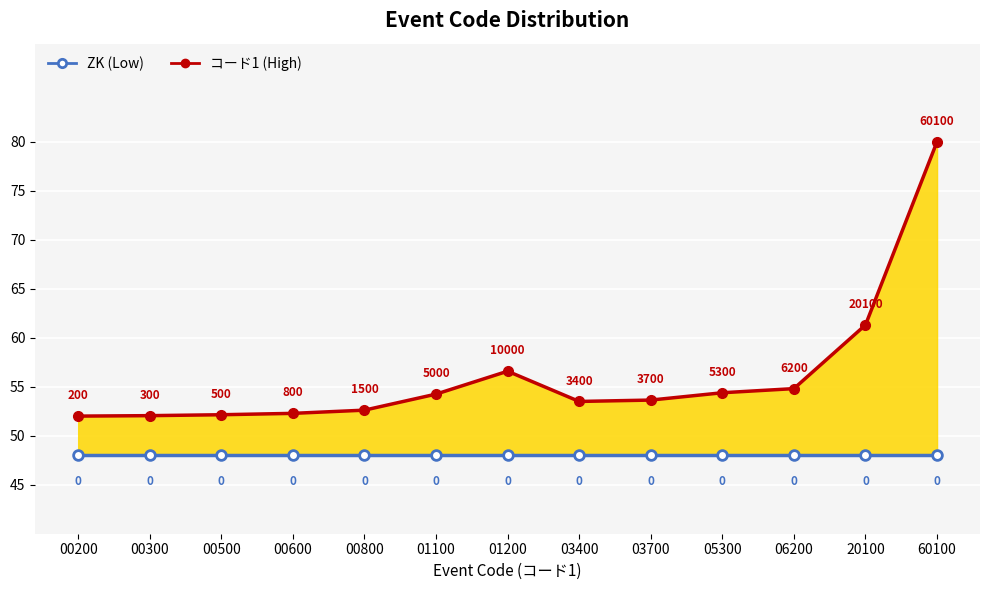

Rank the series by their maximum value, from lowest to highest.

ZK (Low), コード1 (High)